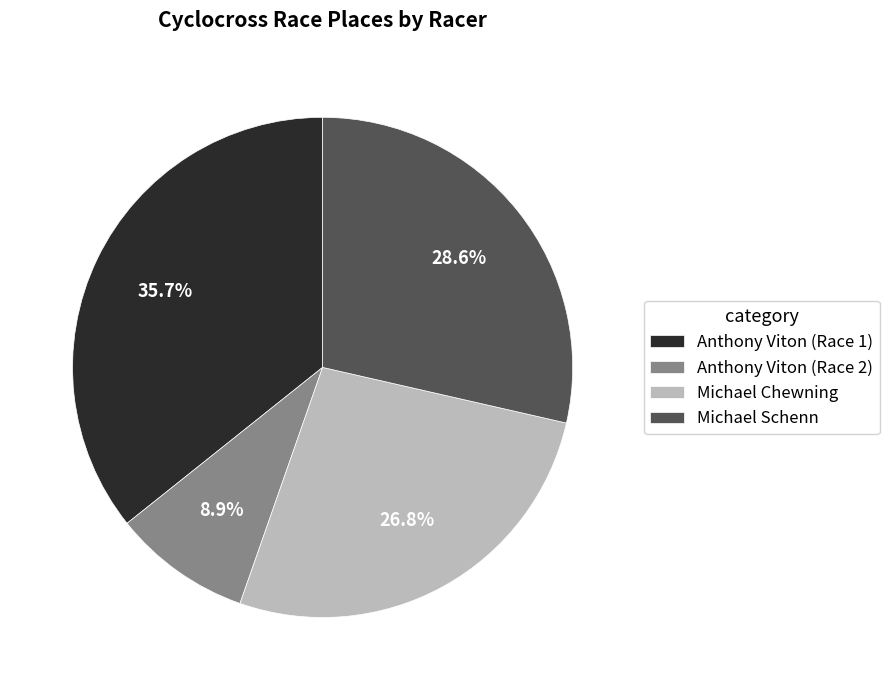

Count the number of slices in the pie.

4